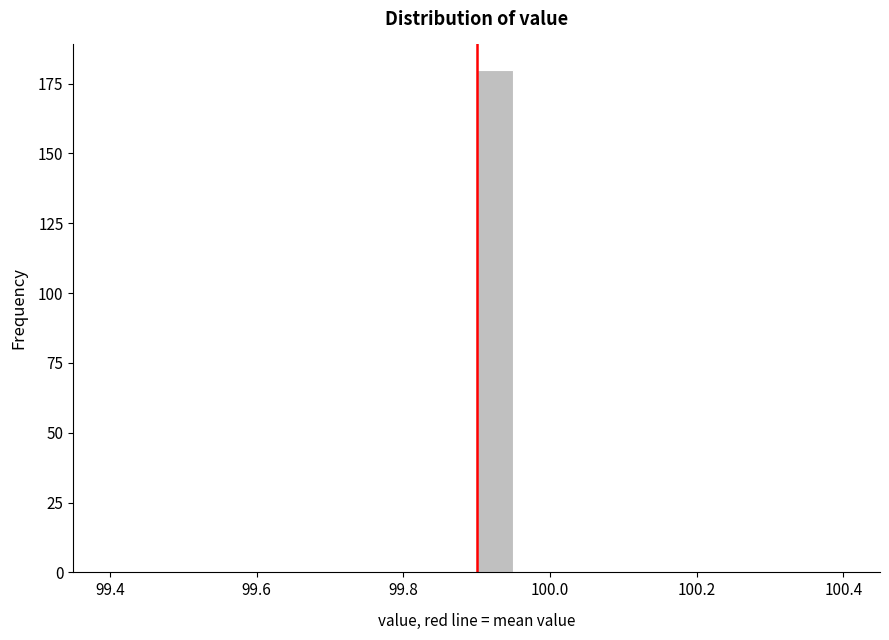

Around what value on the x-axis is the tallest bar? Give the approximate position of its centre, as read against the axis.

99.92